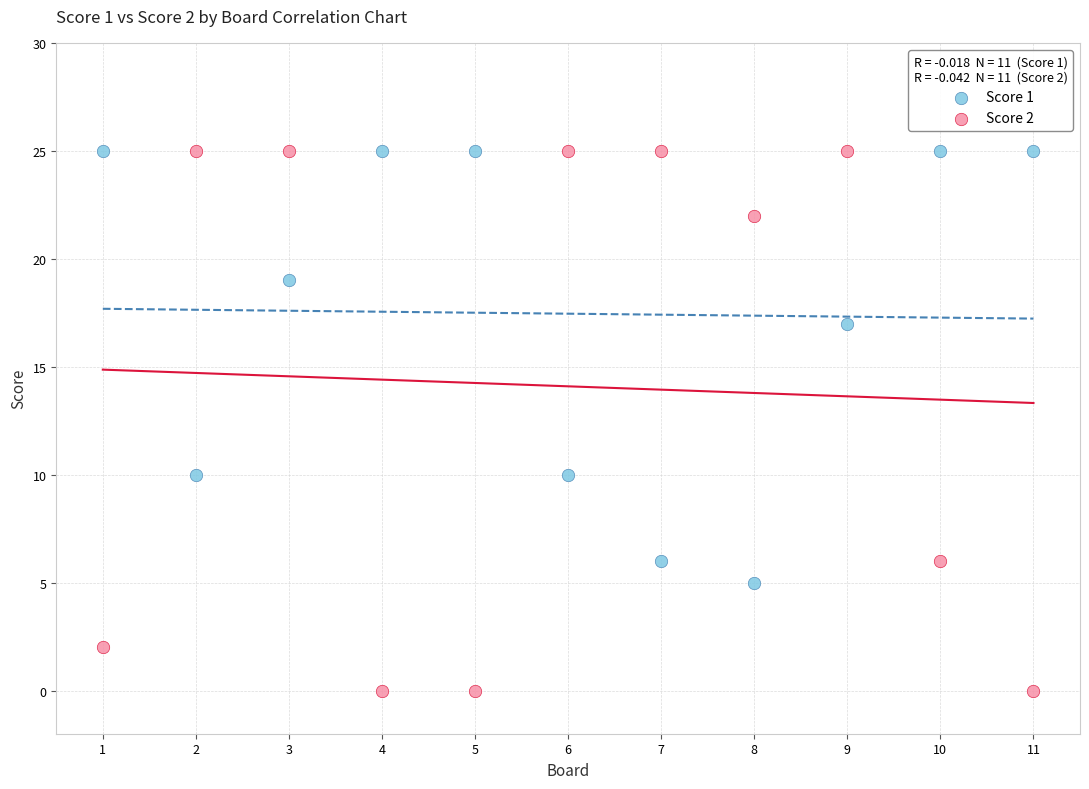

Which series has the largest Y range (max minus min)?

Score 2